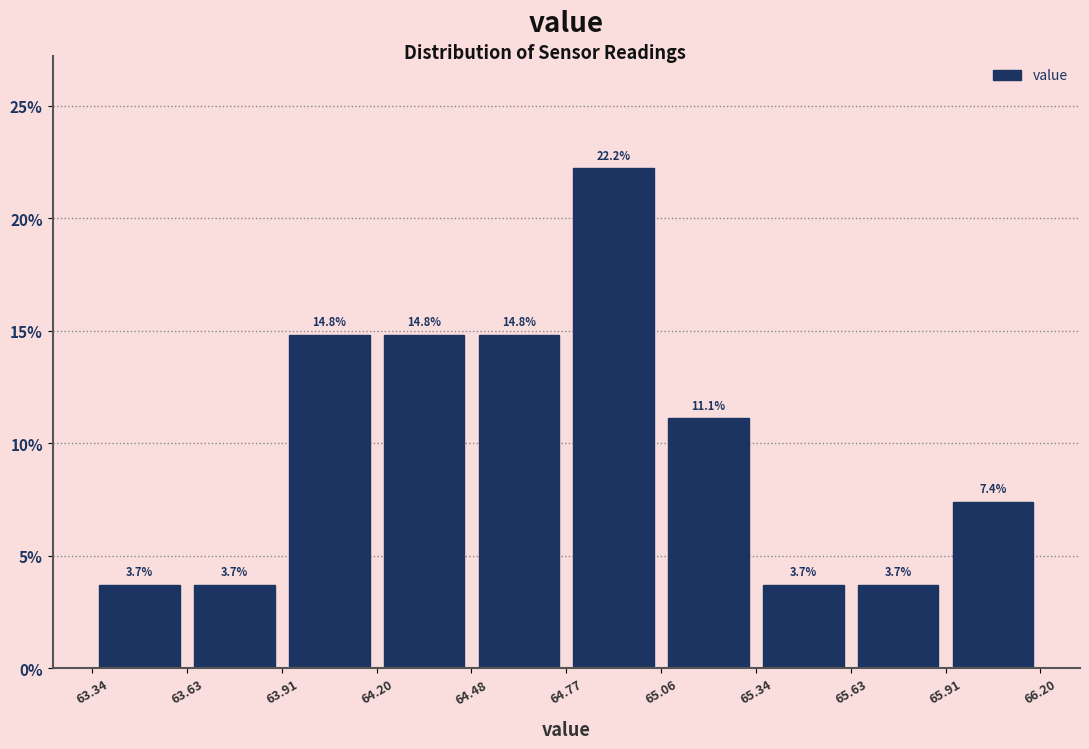

Reading left to right, list every bar in this chart as the range it spans on the x-axis followed by its height.

63.34 to 63.63: 3.7
63.63 to 63.91: 3.7
63.91 to 64.20: 14.8
64.20 to 64.48: 14.8
64.48 to 64.77: 14.8
64.77 to 65.06: 22.2
65.06 to 65.34: 11.1
65.34 to 65.63: 3.7
65.63 to 65.91: 3.7
65.91 to 66.20: 7.4